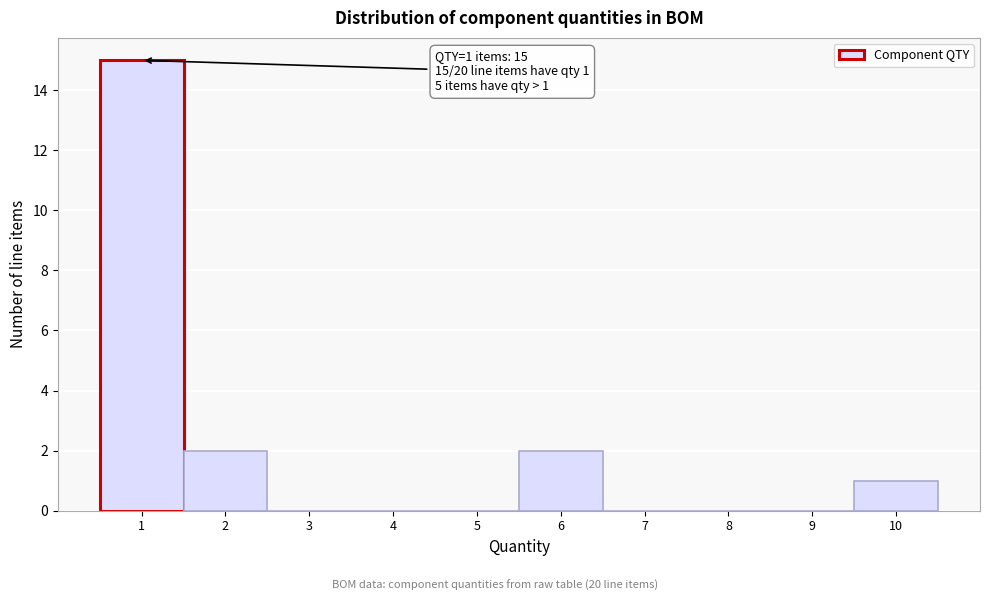

Which range on the x-axis has the tallest bar?

0.5 to 1.5